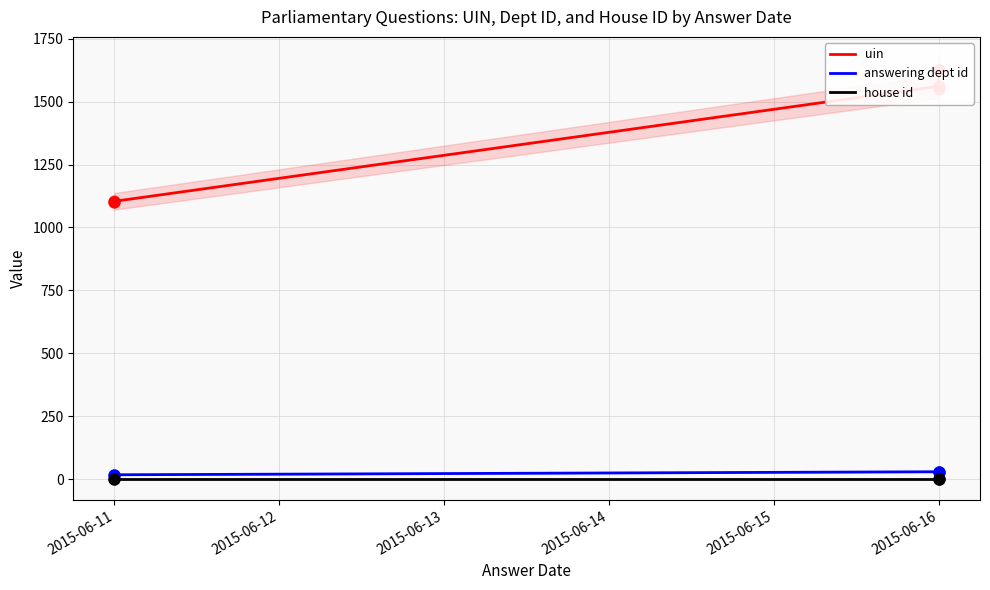

What is the total value across all series at 2015-06-11?

1120